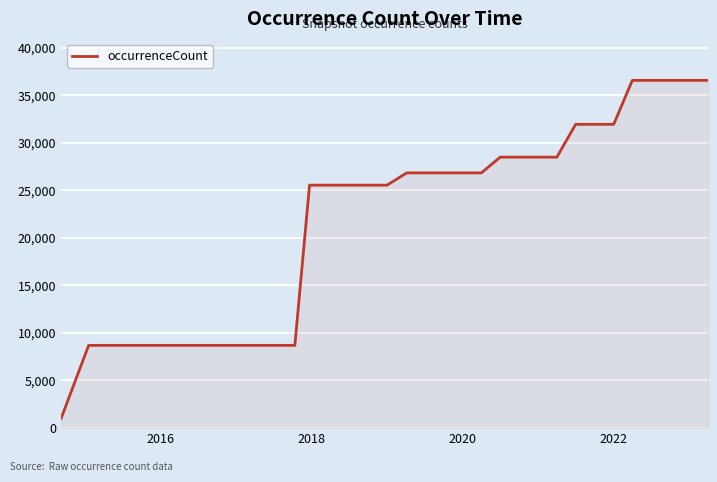

Reading right to left, list all the values displayed in this chart.

36580	36580	36580	36580	36580	31947	31947	31947	28488	28488	28488	28488	26831	26831	26831	26831	26831	25539	25539	25539	25539	25539	8658	8658	8658	8658	8658	8658	8658	8658	8658	8658	8658	8658	979